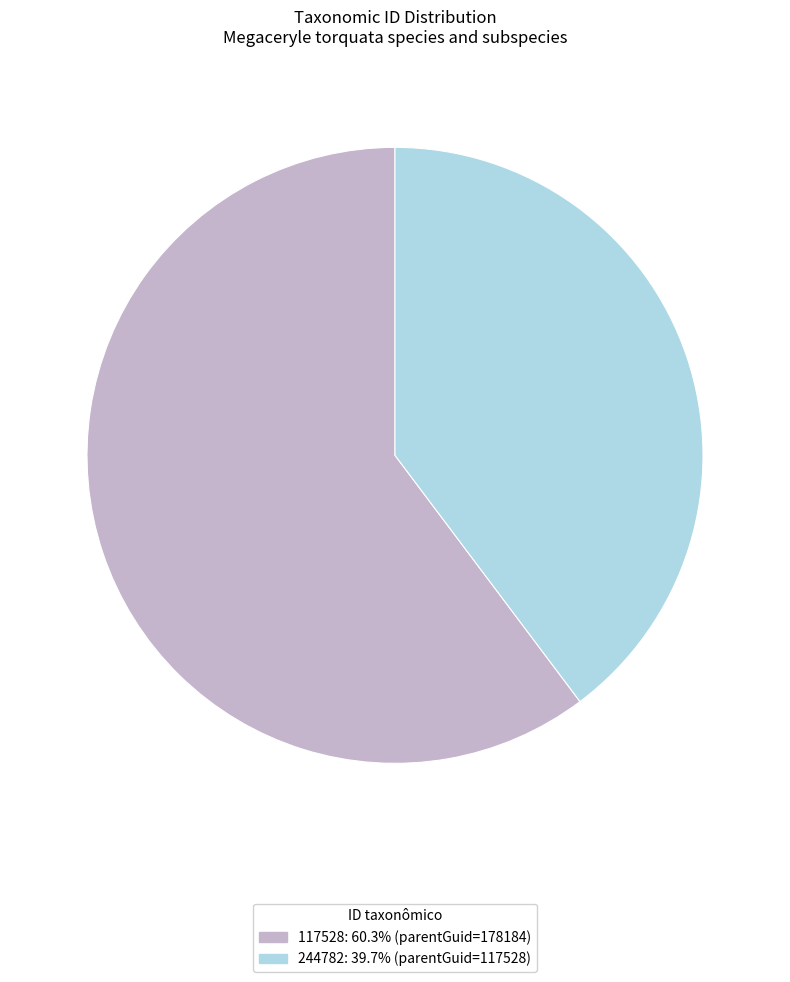

Which category has the smallest portion of the pie?

244782